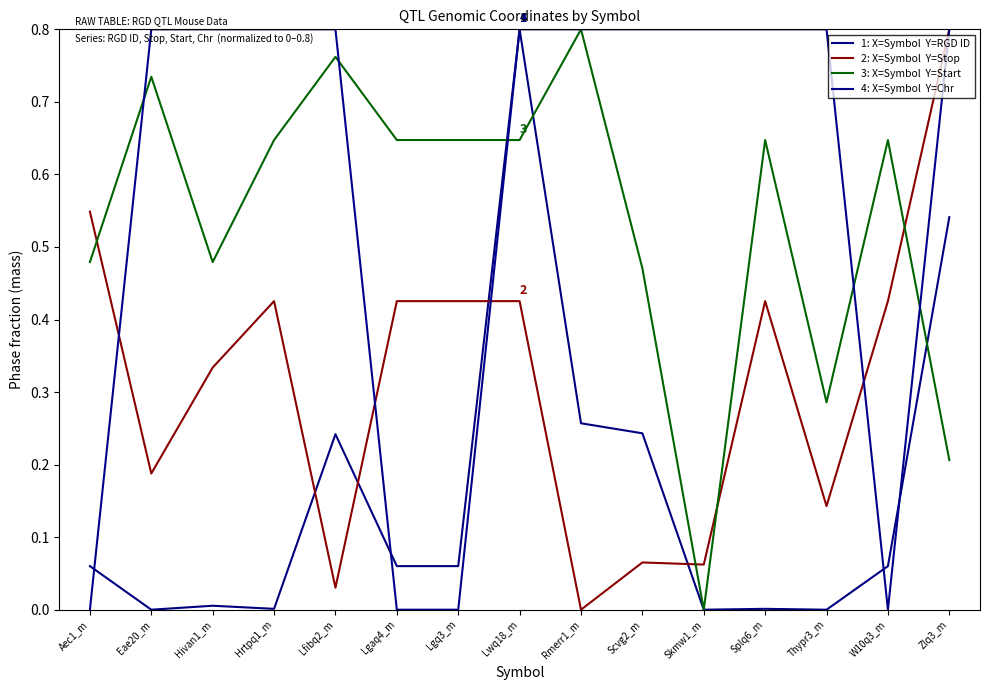

Reading right to left, list all the values displayed in this chart.

1: X=Symbol  Y=RGD ID: Zlq3_m=0.5	W10q3_m=0.1	Thypr3_m=0.0	Splq6_m=0.0	Skmw1_m=0.0	Scvg2_m=0.2	Rmerr1_m=0.3	Lwq18_m=0.8	Lgq3_m=0.1	Lgaq4_m=0.1	Lfibq2_m=0.2	Hrtpq1_m=0.0	Hivan1_m=0.0	Eae20_m=0.0	Aec1_m=0.1
2: X=Symbol  Y=Stop: Zlq3_m=0.8	W10q3_m=0.4	Thypr3_m=0.1	Splq6_m=0.4	Skmw1_m=0.1	Scvg2_m=0.1	Rmerr1_m=0.0	Lwq18_m=0.4	Lgq3_m=0.4	Lgaq4_m=0.4	Lfibq2_m=0.0	Hrtpq1_m=0.4	Hivan1_m=0.3	Eae20_m=0.2	Aec1_m=0.5
3: X=Symbol  Y=Start: Zlq3_m=0.2	W10q3_m=0.6	Thypr3_m=0.3	Splq6_m=0.6	Skmw1_m=0.0	Scvg2_m=0.5	Rmerr1_m=0.8	Lwq18_m=0.6	Lgq3_m=0.6	Lgaq4_m=0.6	Lfibq2_m=0.8	Hrtpq1_m=0.6	Hivan1_m=0.5	Eae20_m=0.7	Aec1_m=0.5
4: X=Symbol  Y=Chr: Zlq3_m=0.8	W10q3_m=0.0	Thypr3_m=0.8	Splq6_m=0.8	Skmw1_m=0.8	Scvg2_m=0.8	Rmerr1_m=0.8	Lwq18_m=0.8	Lgq3_m=0.0	Lgaq4_m=0.0	Lfibq2_m=0.8	Hrtpq1_m=0.8	Hivan1_m=0.8	Eae20_m=0.8	Aec1_m=0.0